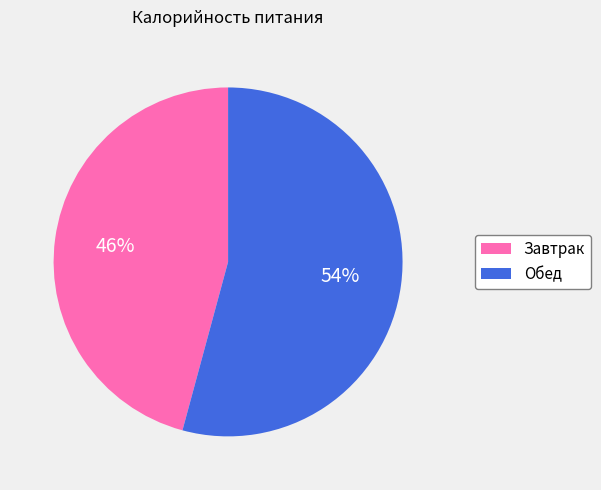

Is it true that Обед is 61% of the pie?

False